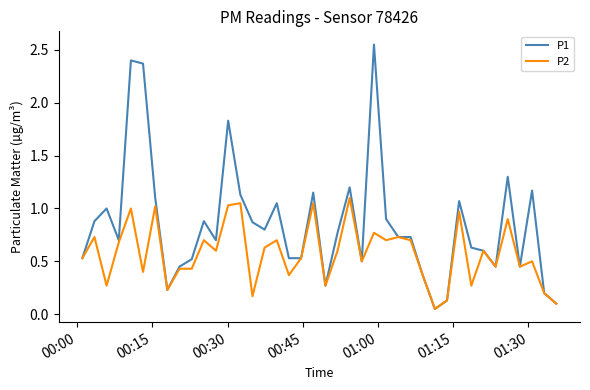

Which series has the largest range (max minus min)?

P1